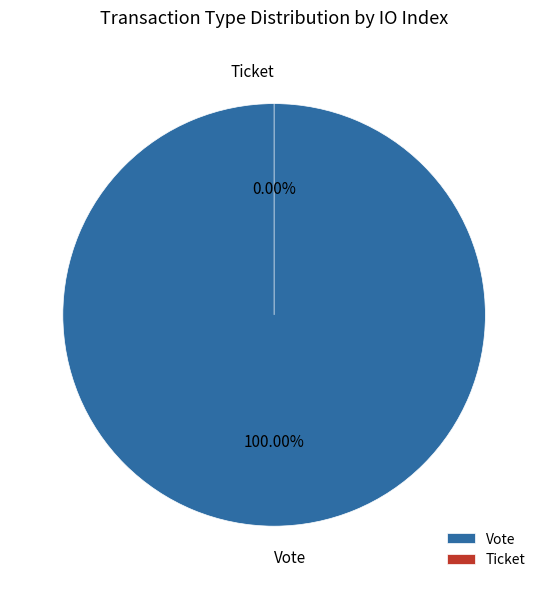

Does Ticket represent more than half of the total?

No